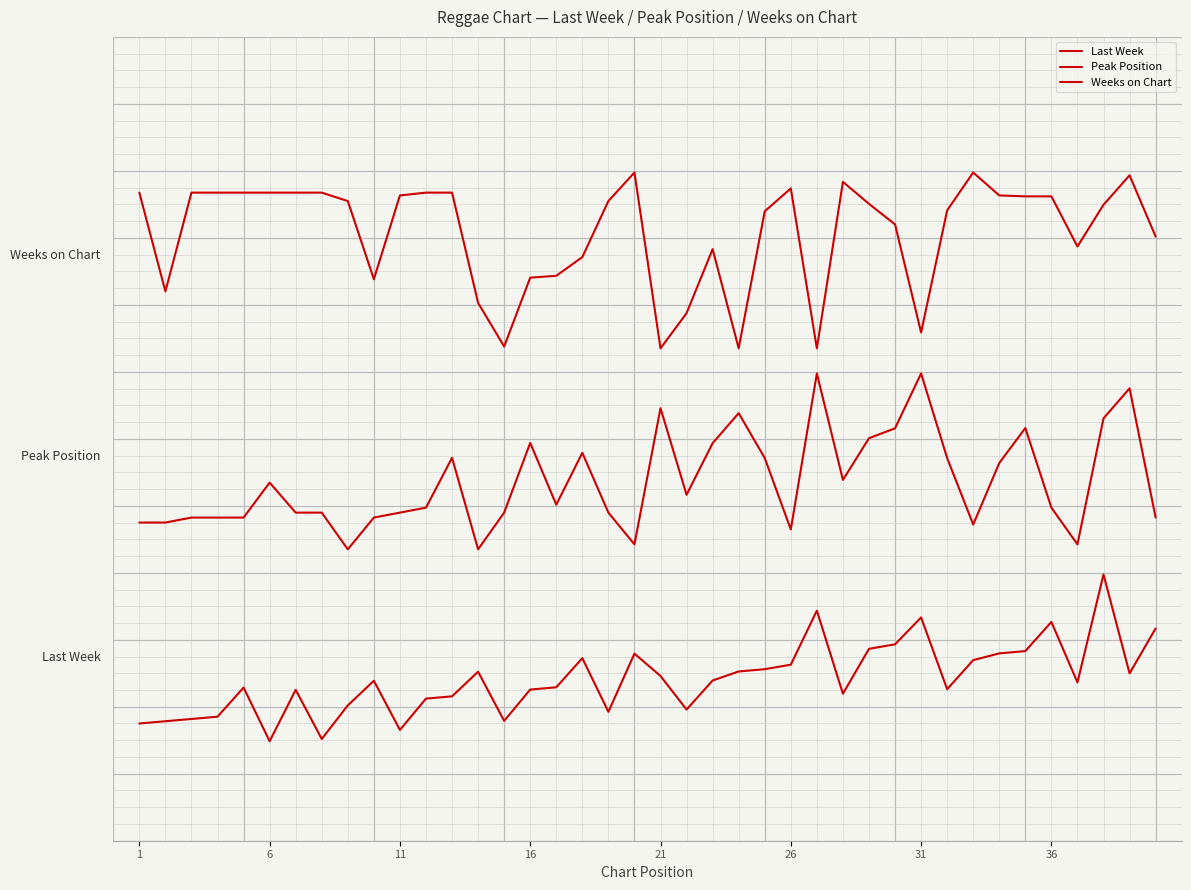

Is this an area chart (filled region under the line)?

No